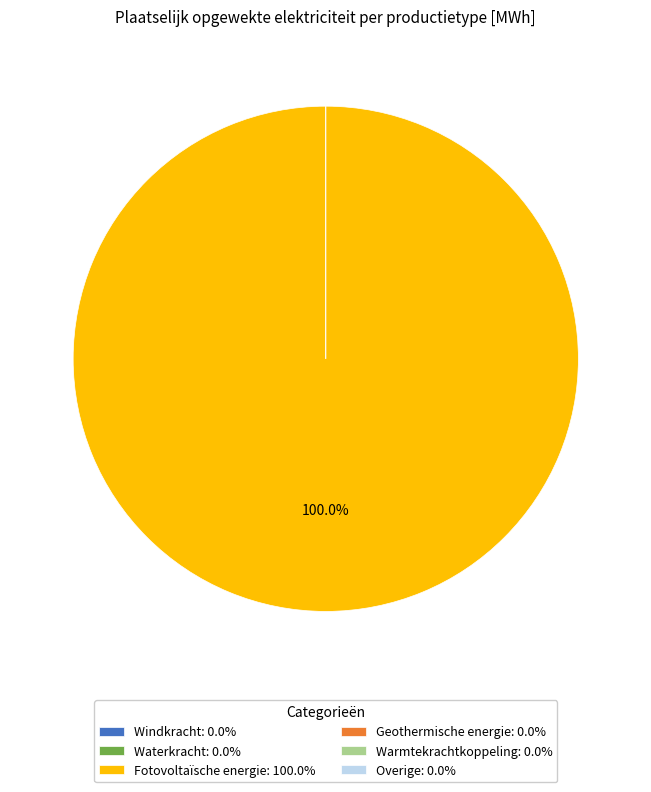

The Waterkracht slice represents 0% of the pie. True or false?

True